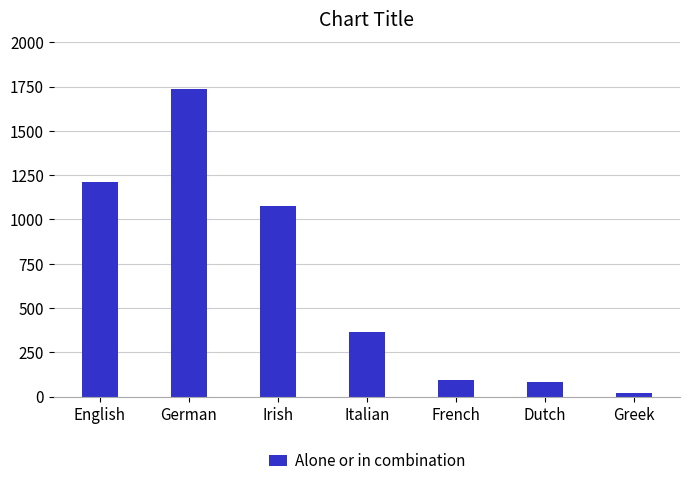

At which label does the data first exceed 363?

English